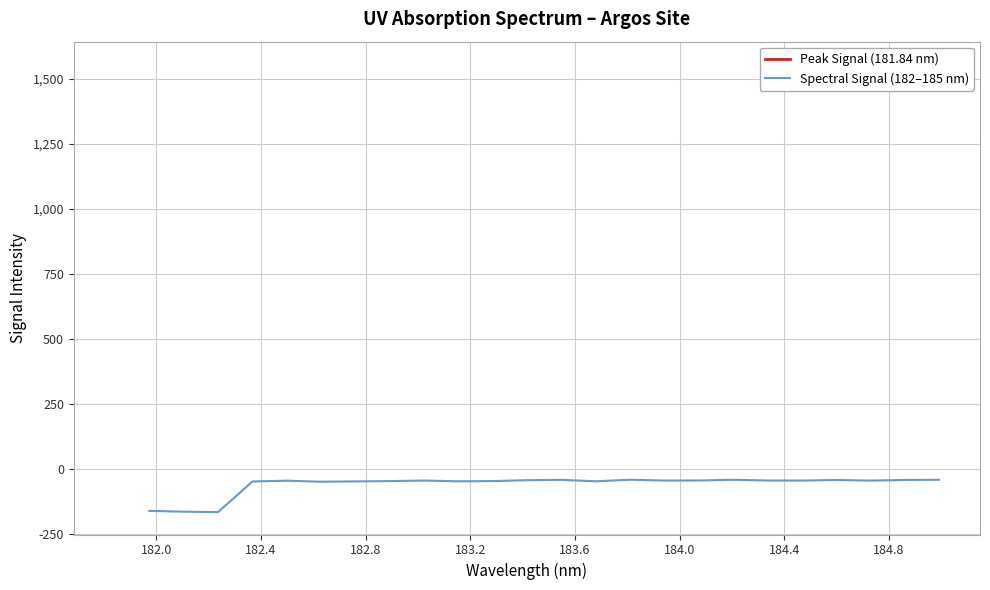

What is the lowest value of the Spectral Signal (182–185 nm) series?

-164.4